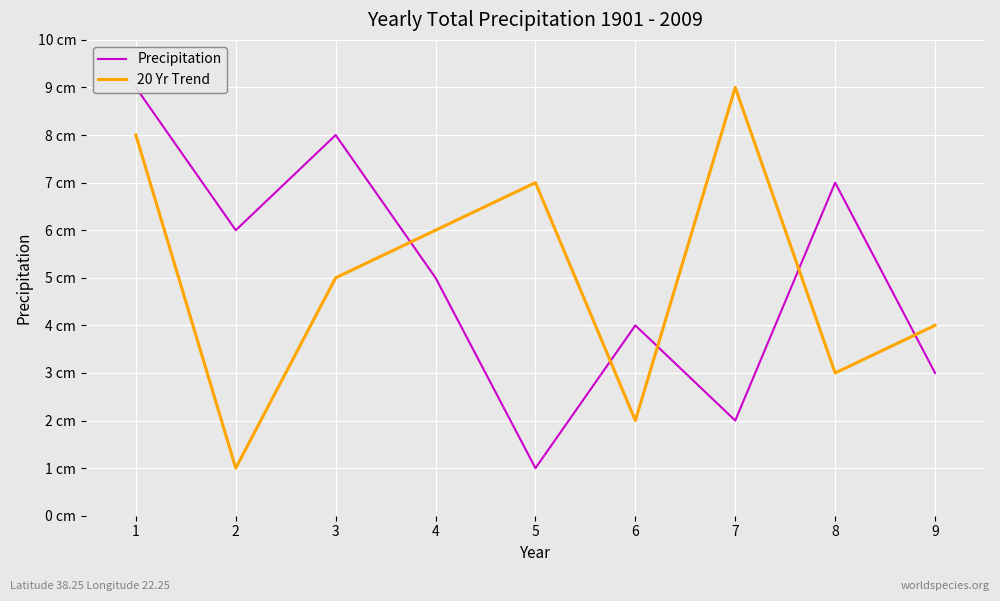

How many intersections are there between 20 Yr Trend and Precipitation?

5